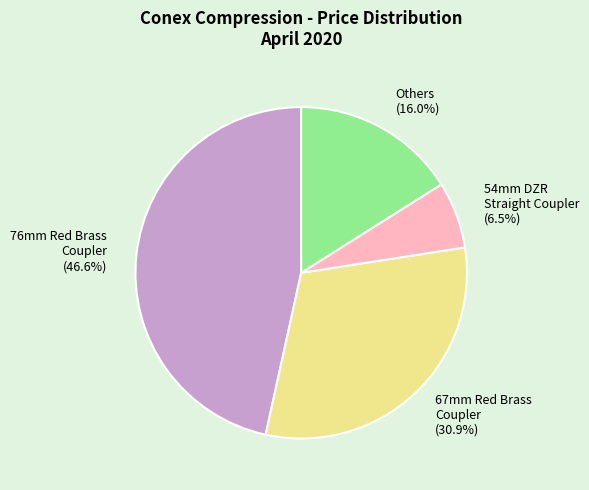

Between 67mm Red Brass Coupler (30.9%) and 54mm DZR Straight Coupler (6.5%), which is larger?

67mm Red Brass Coupler (30.9%)